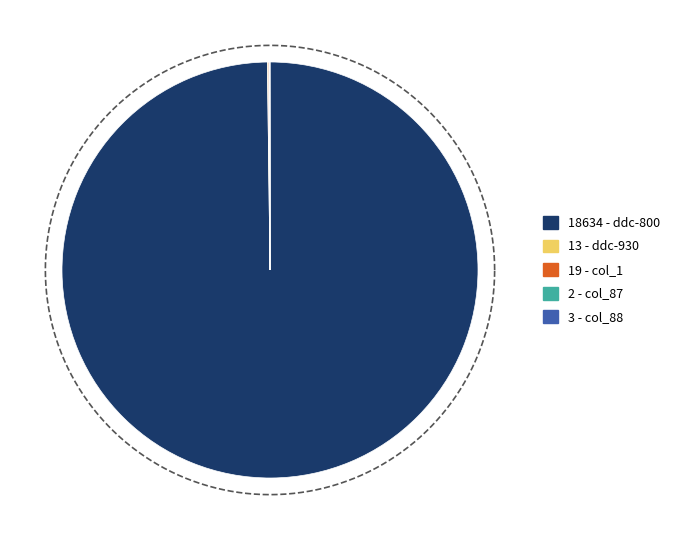

Which slice is the smallest?

col_87